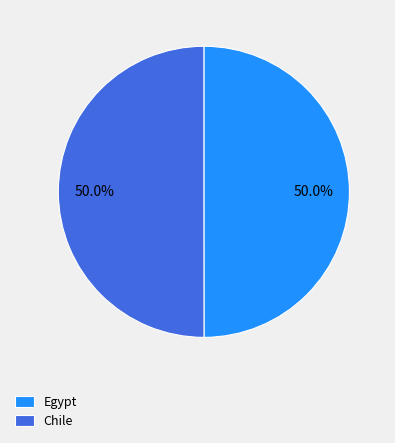

What percentage is the Egypt slice, to the nearest percent?

50%